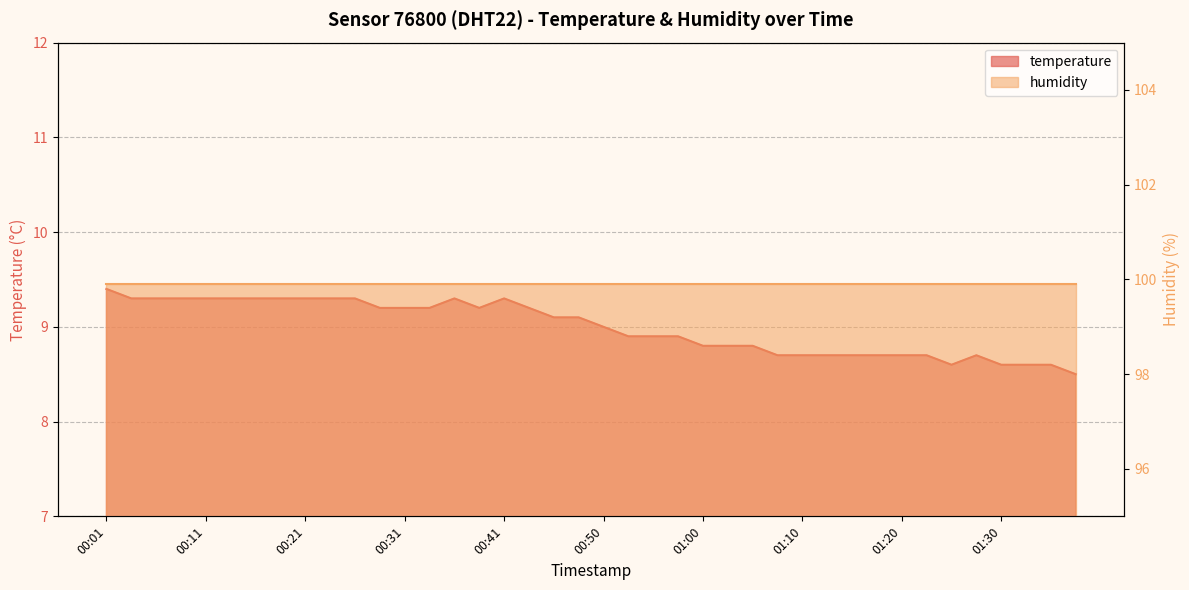

Reading left to right, extract all data points from this chart.

00:01=9.4	00:03=9.3	00:06=9.3	00:09=9.3	00:11=9.3	00:13=9.3	00:16=9.3	00:18=9.3	00:21=9.3	00:23=9.3	00:26=9.3	00:28=9.2	00:31=9.2	00:33=9.2	00:36=9.3	00:38=9.2	00:41=9.3	00:43=9.2	00:45=9.1	00:48=9.1	00:50=9.0	00:53=8.9	00:55=8.9	00:58=8.9	01:00=8.8	01:03=8.8	01:05=8.8	01:08=8.7	01:10=8.7	01:13=8.7	01:15=8.7	01:18=8.7	01:20=8.7	01:23=8.7	01:25=8.6	01:28=8.7	01:30=8.6	01:33=8.6	01:35=8.6	01:37=8.5